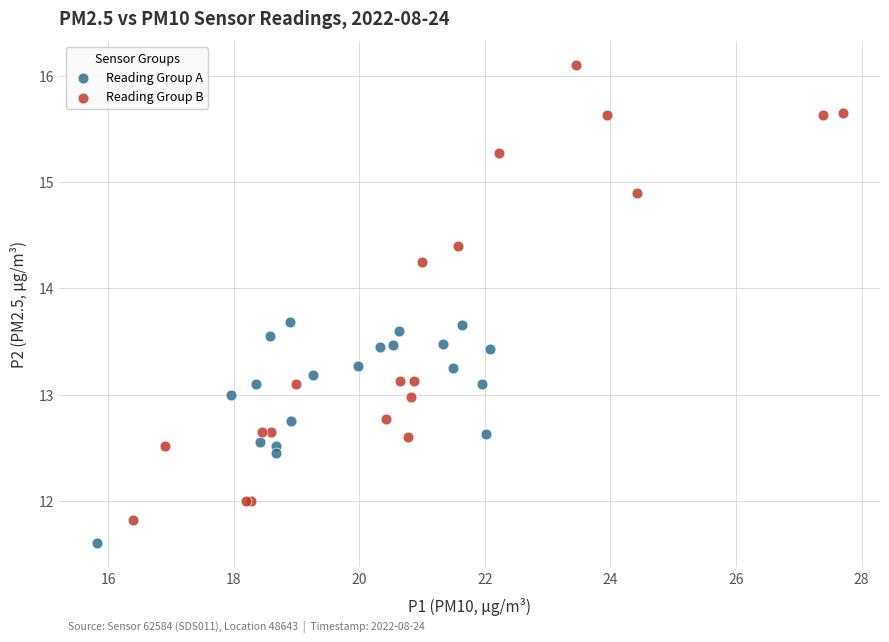

Which series contains the lowest Y value?

Reading Group A